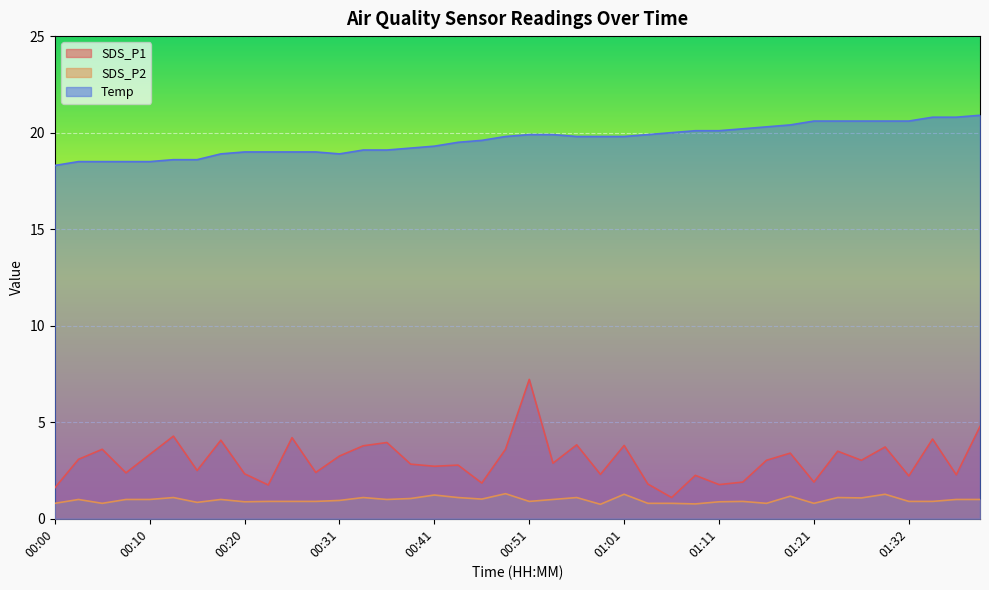

List the labels in order of SDS_P1 value, largest first.

00:51, 01:39, 00:13, 00:26, 01:34, 00:18, 00:36, 00:56, 01:01, 00:33, 01:29, 00:05, 00:48, 01:24, 01:19, 00:10, 00:31, 00:03, 01:16, 01:26, 00:53, 00:38, 00:43, 00:41, 00:15, 00:28, 00:08, 00:20, 00:59, 01:37, 01:09, 01:32, 01:14, 01:21, 00:46, 01:04, 01:11, 00:23, 00:00, 01:06